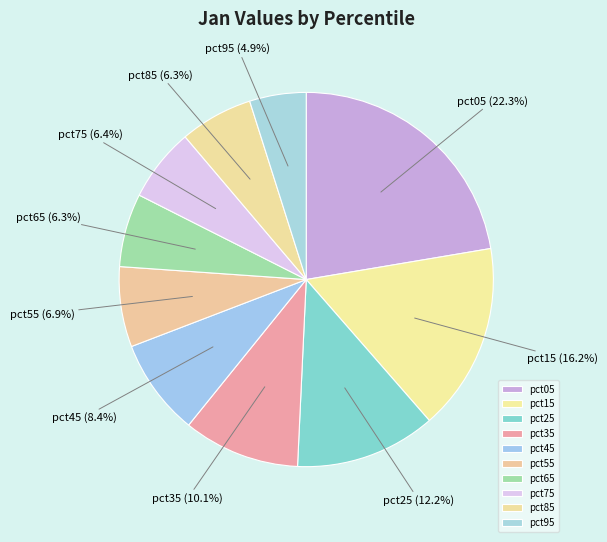

Which category has the smallest portion of the pie?

pct95